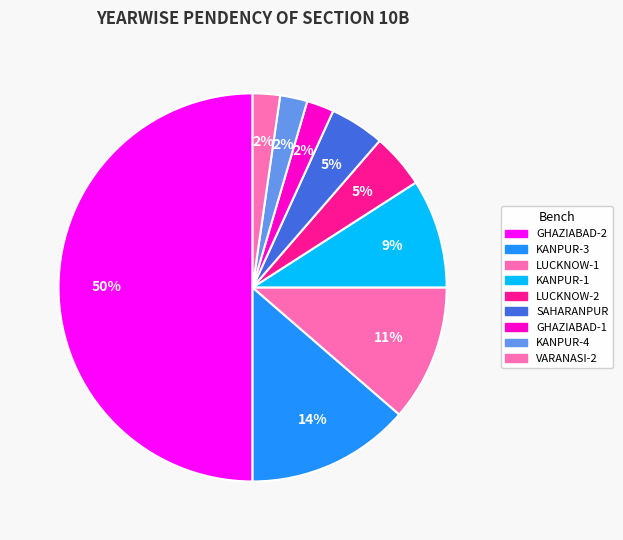

The LUCKNOW-1 slice represents 11% of the pie. True or false?

True